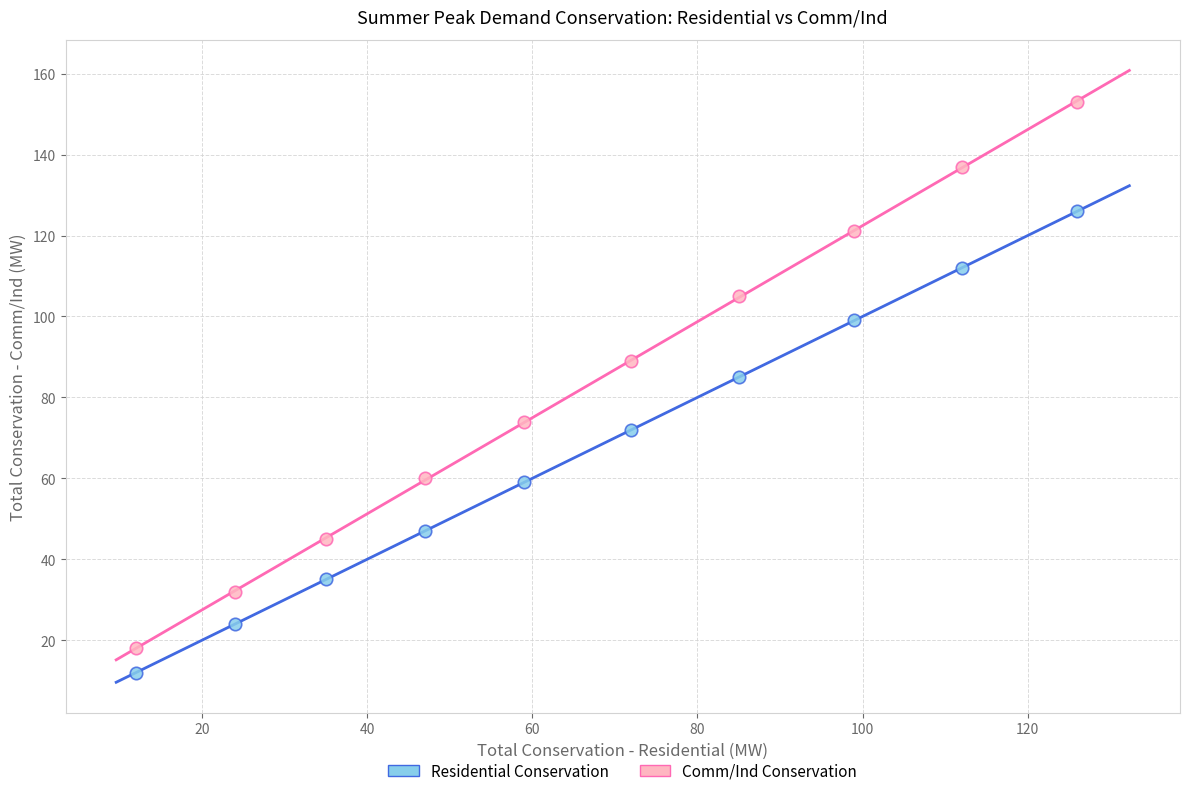

What are all the series names shown in the legend?

Residential Conservation, Comm/Ind Conservation